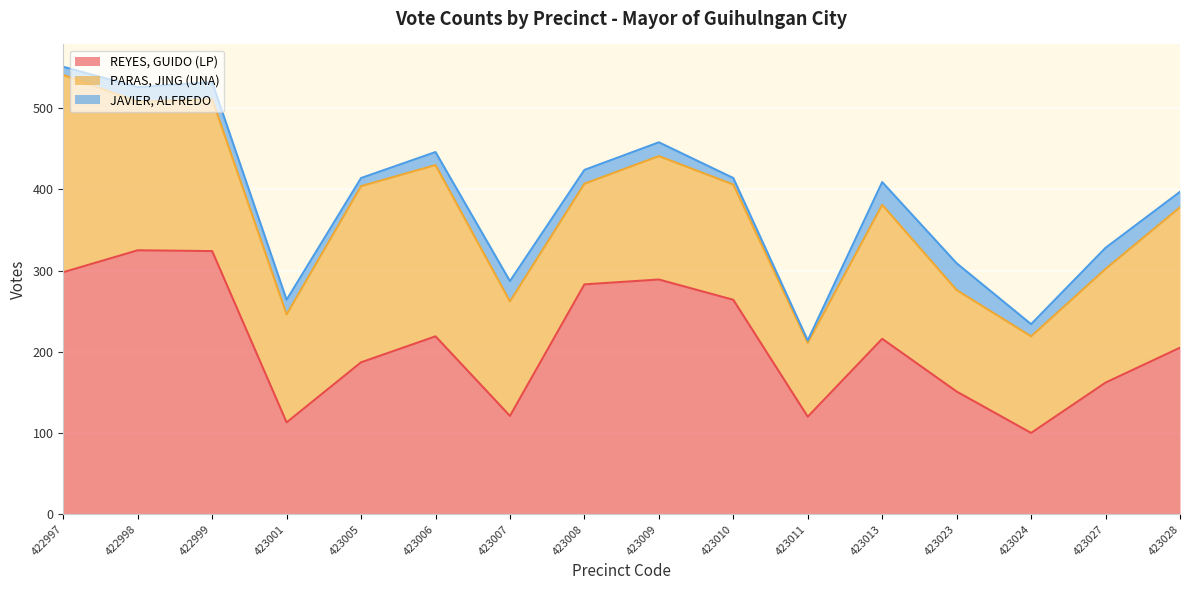

In REYES, GUIDO (LP), how many points are higher than both neighbors (excluding endpoints)?

4